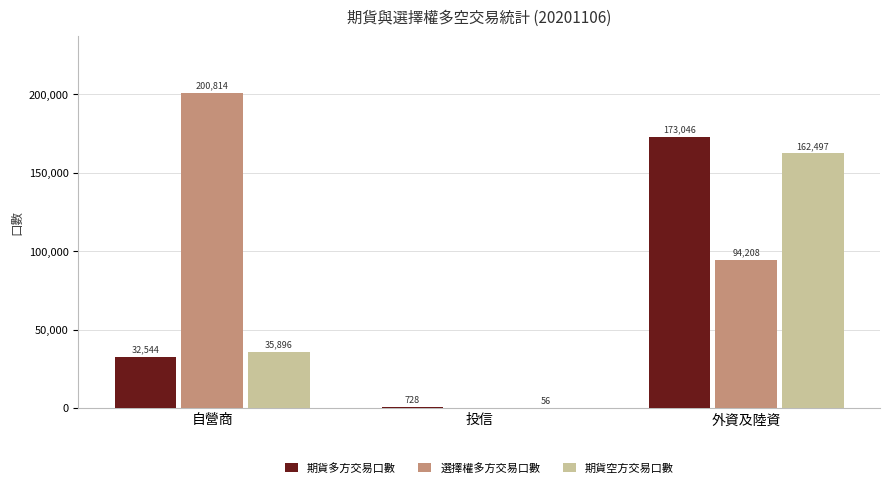

Which series has the largest total across all categories?

選擇權多方交易口數